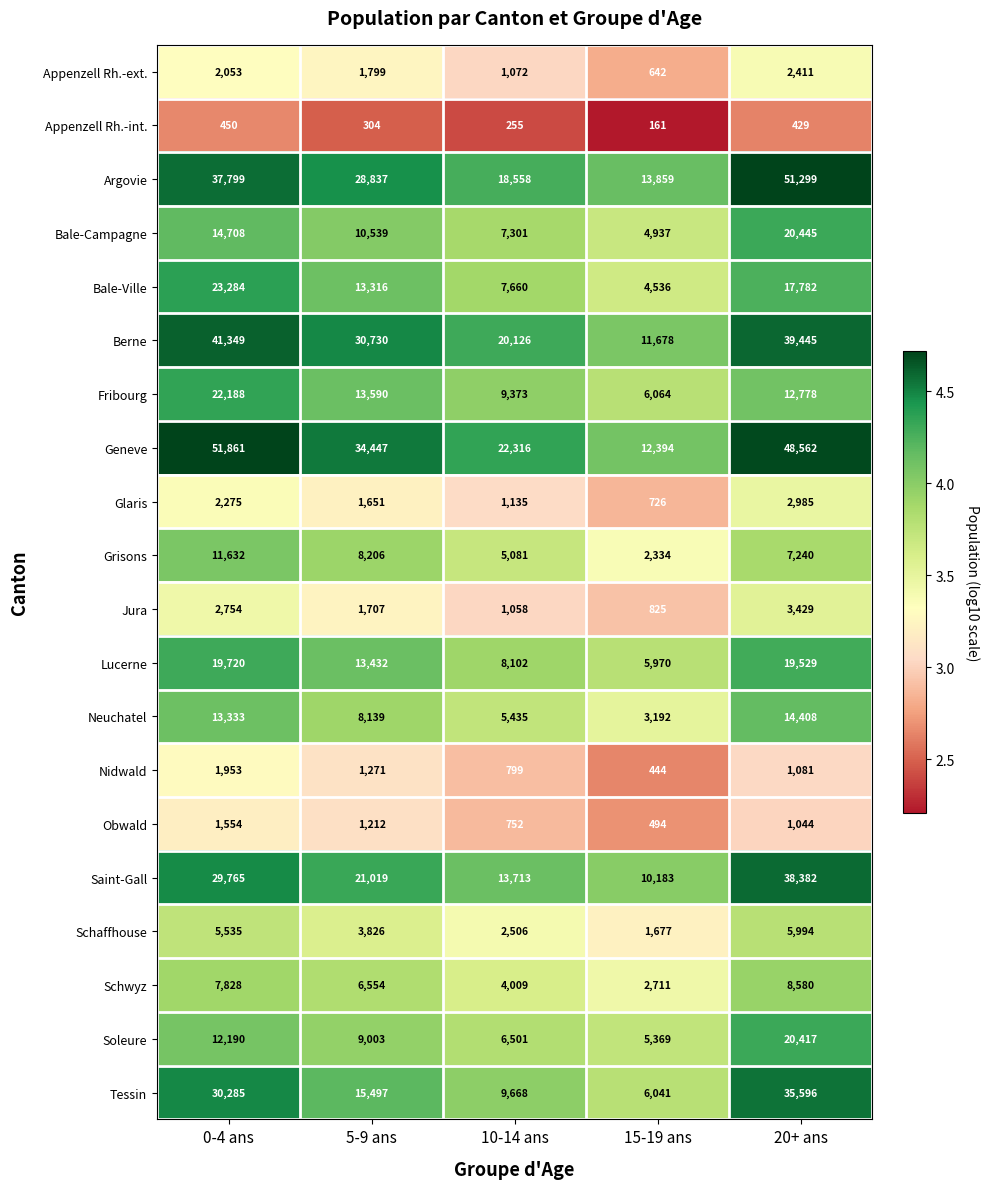

What is the difference between the maximum and minimum values in the Appenzell Rh.-ext. series?

1769